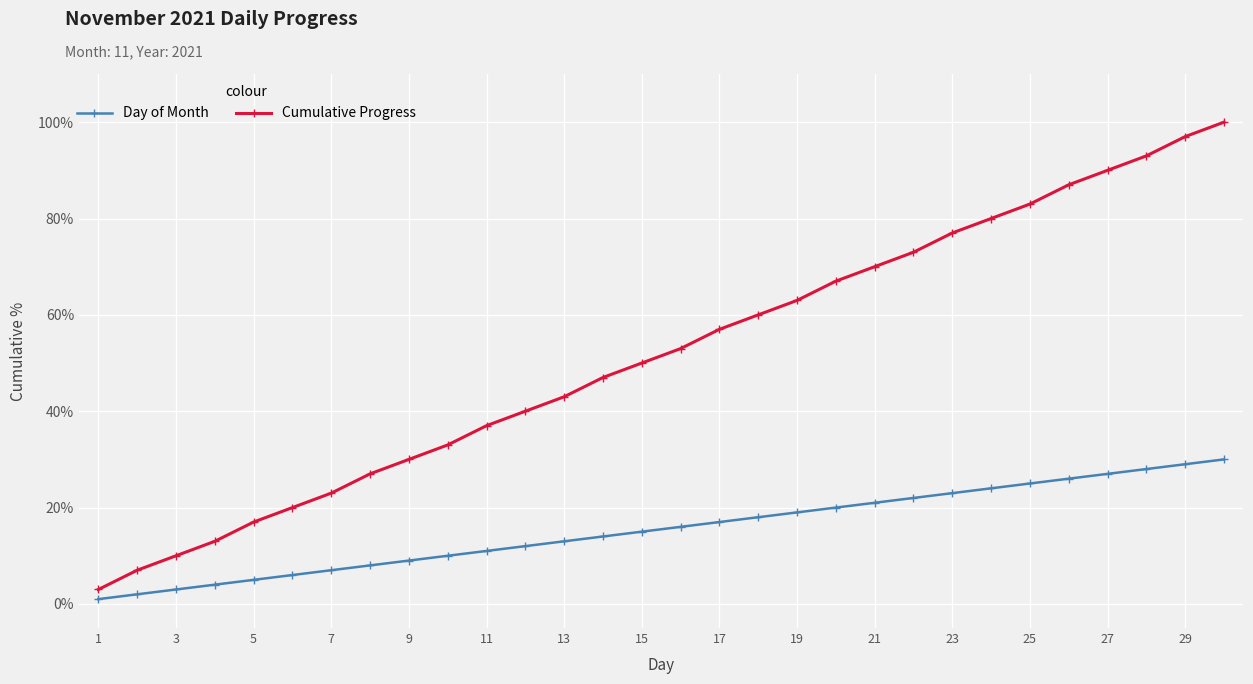

What is the minimum value for Cumulative Progress?

3